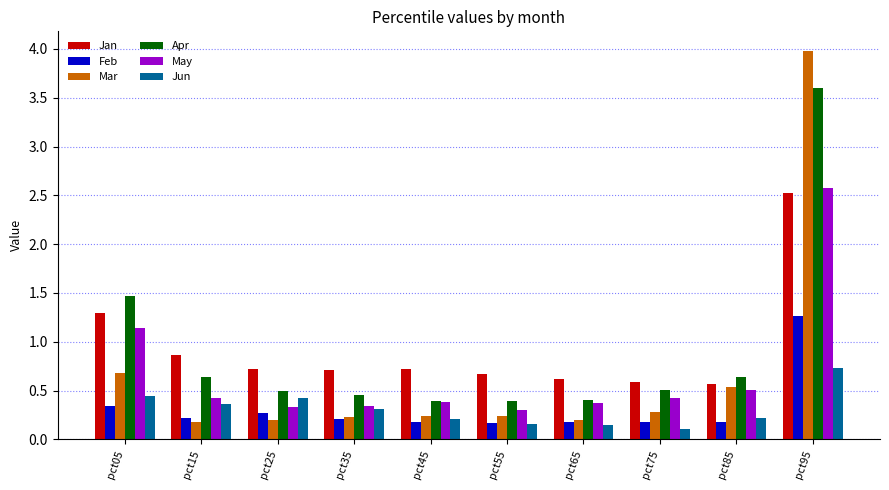

What is the total value across all series at pct85?

2.6